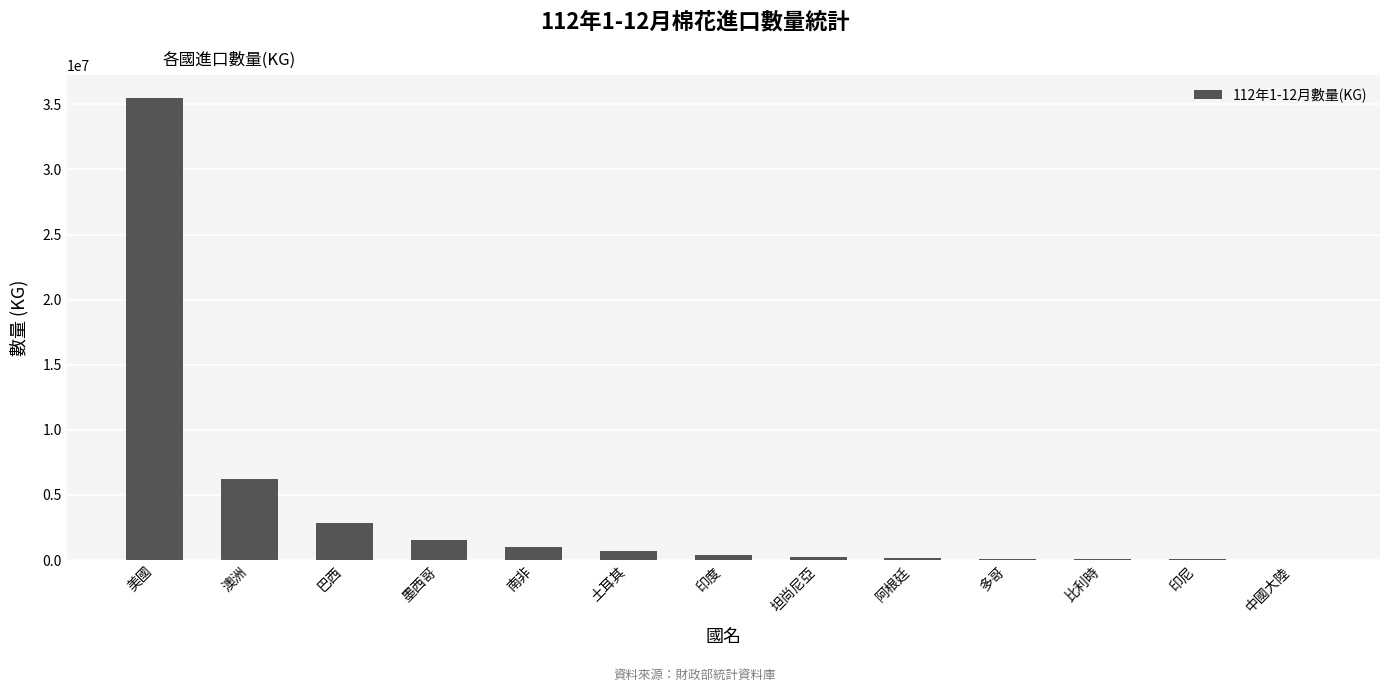

Are the bars grouped side by side (vs. stacked)?

No